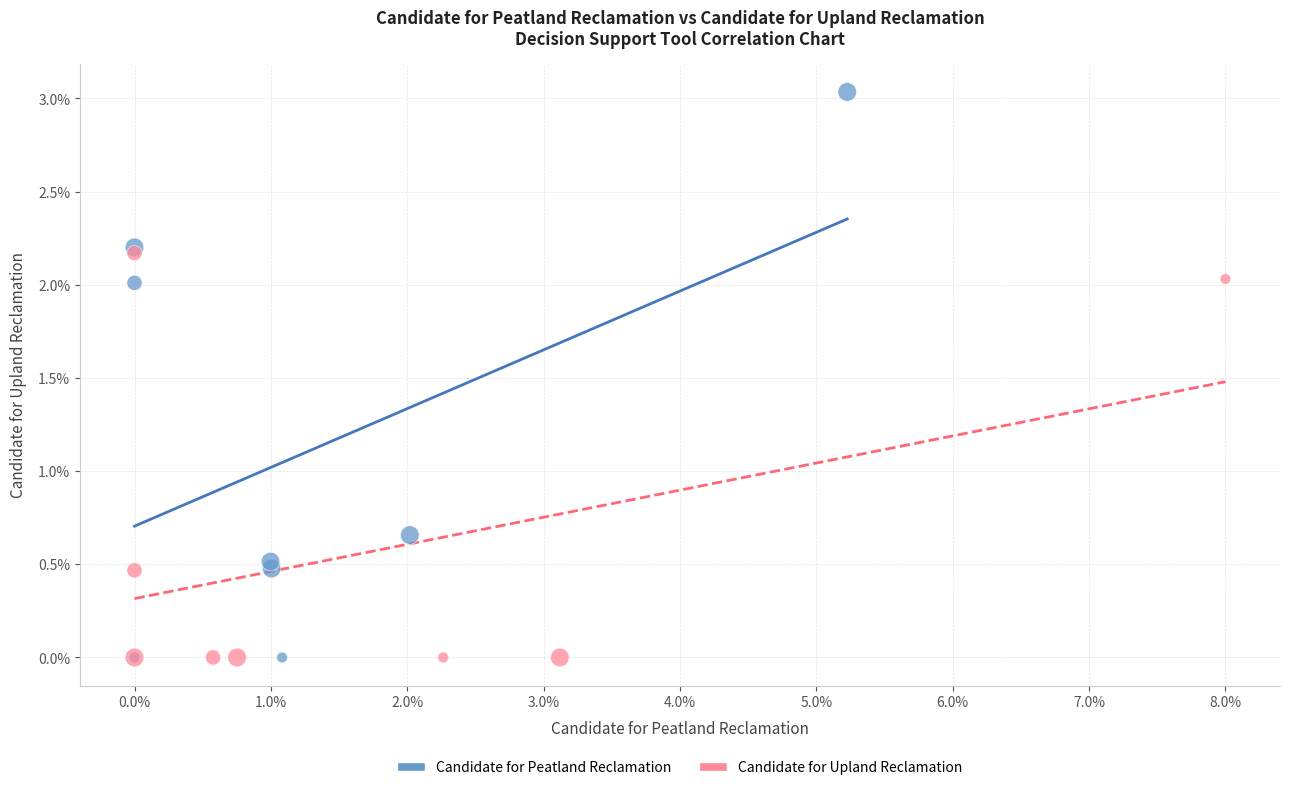

Which series contains the highest Y value?

Candidate for Peatland Reclamation